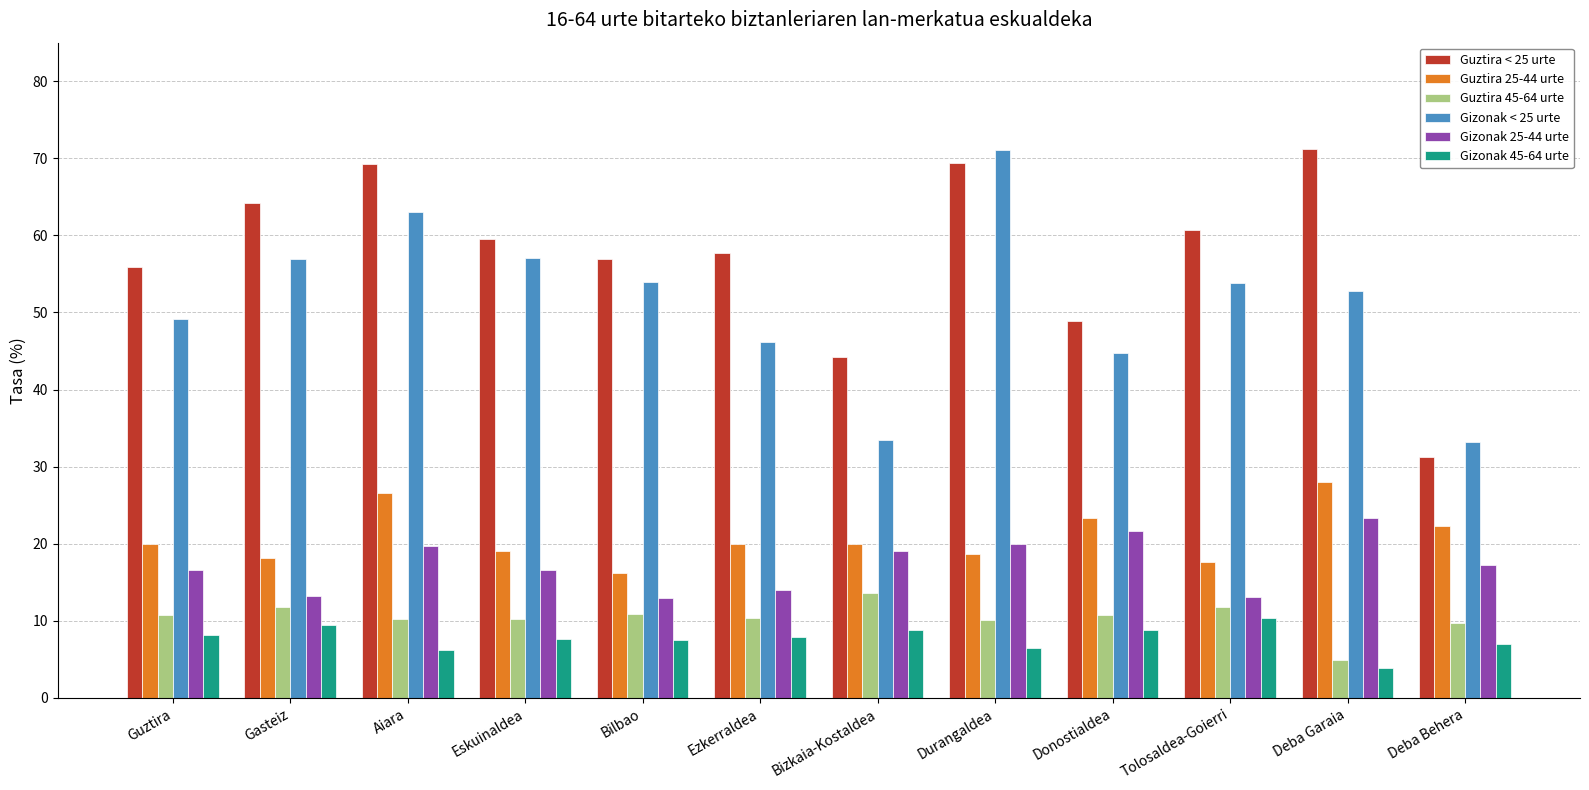

Is the value of Gizonak 25-44 urte at Durangaldea greater than the value of Gizonak < 25 urte at Deba Garaia?

No